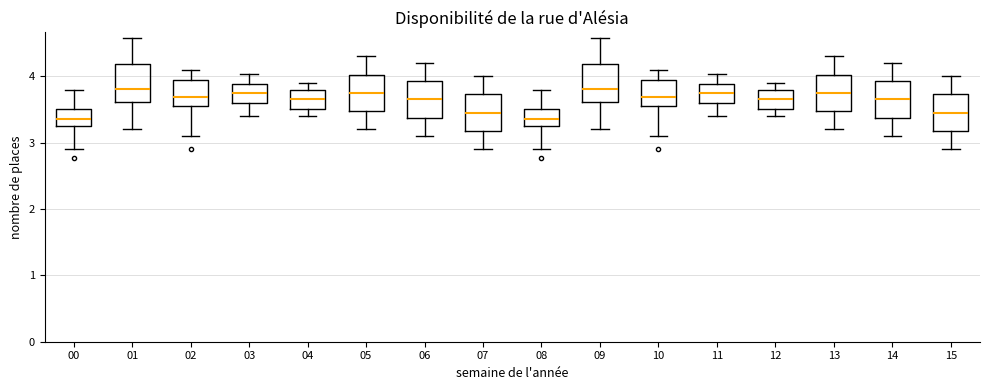

Reading left to right, read every box against the y-axis: the position of its median line, the range the box covers, and the ends of its whiskers. The values are not printed on the chart, so give them approximately, as read against the axis.

00: median 3.4, box 3.3 to 3.5, whiskers 2.9 to 3.8
01: median 3.8, box 3.6 to 4.2, whiskers 3.2 to 4.6
02: median 3.7, box 3.6 to 3.9, whiskers 3.1 to 4.1
03: median 3.8, box 3.6 to 3.9, whiskers 3.4 to 4.0
04: median 3.7, box 3.5 to 3.8, whiskers 3.4 to 3.9
05: median 3.8, box 3.5 to 4.0, whiskers 3.2 to 4.3
06: median 3.7, box 3.4 to 3.9, whiskers 3.1 to 4.2
07: median 3.5, box 3.2 to 3.7, whiskers 2.9 to 4.0
08: median 3.4, box 3.3 to 3.5, whiskers 2.9 to 3.8
09: median 3.8, box 3.6 to 4.2, whiskers 3.2 to 4.6
10: median 3.7, box 3.6 to 3.9, whiskers 3.1 to 4.1
11: median 3.8, box 3.6 to 3.9, whiskers 3.4 to 4.0
12: median 3.7, box 3.5 to 3.8, whiskers 3.4 to 3.9
13: median 3.8, box 3.5 to 4.0, whiskers 3.2 to 4.3
14: median 3.7, box 3.4 to 3.9, whiskers 3.1 to 4.2
15: median 3.5, box 3.2 to 3.7, whiskers 2.9 to 4.0